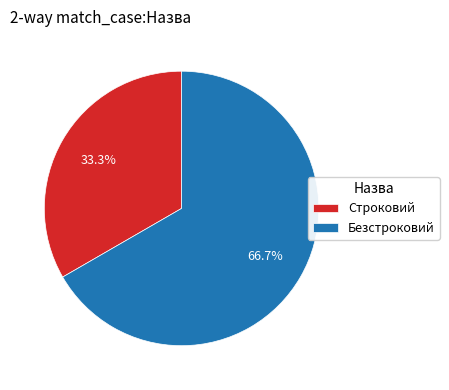

Is there a majority slice in this chart?

Yes